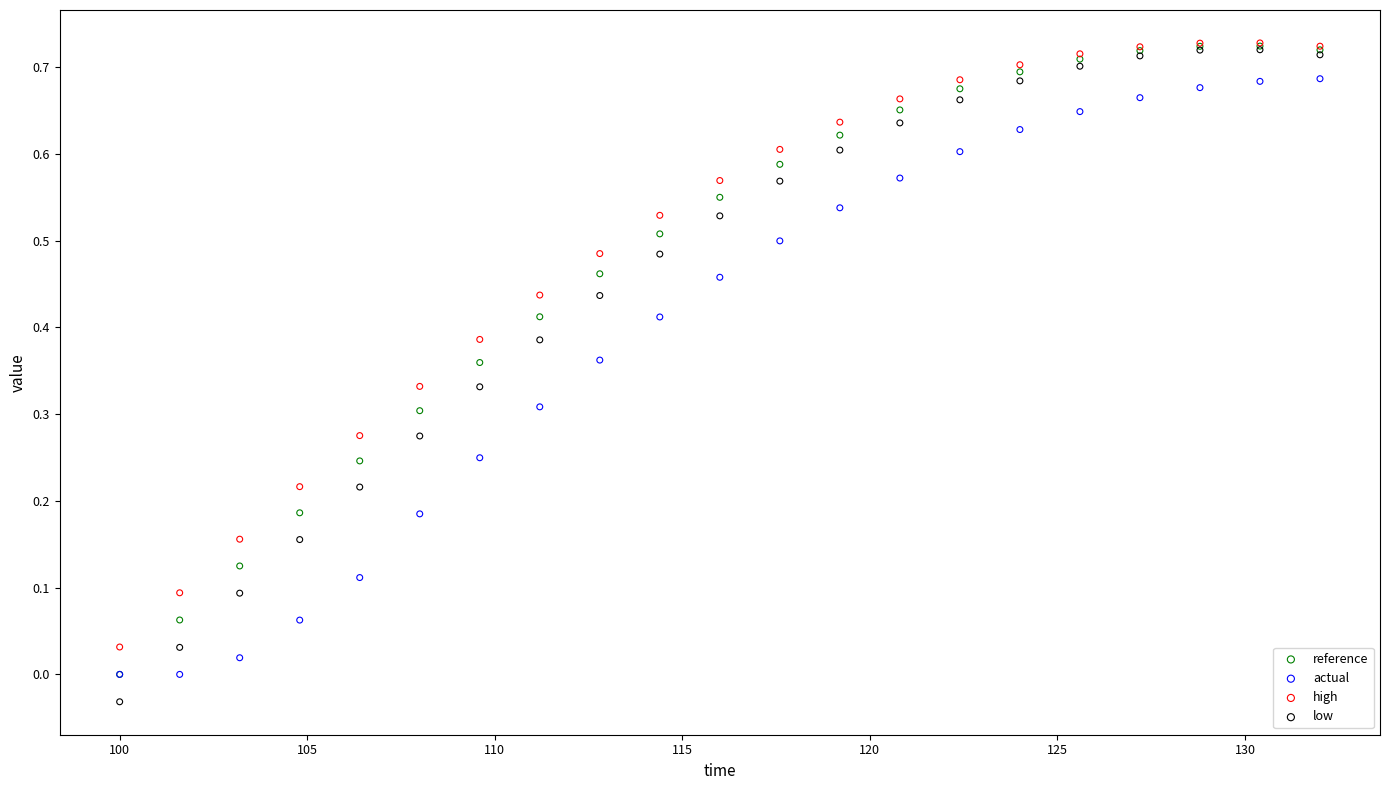

What are all the series names shown in the legend?

reference, actual, high, low